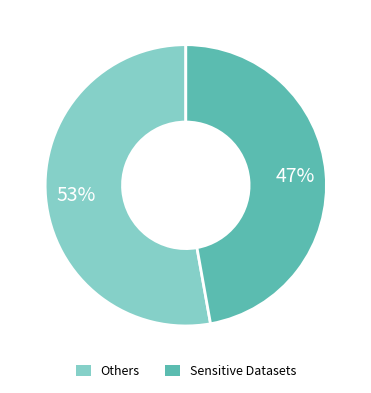

Is there any slice that represents more than half of the pie?

Yes